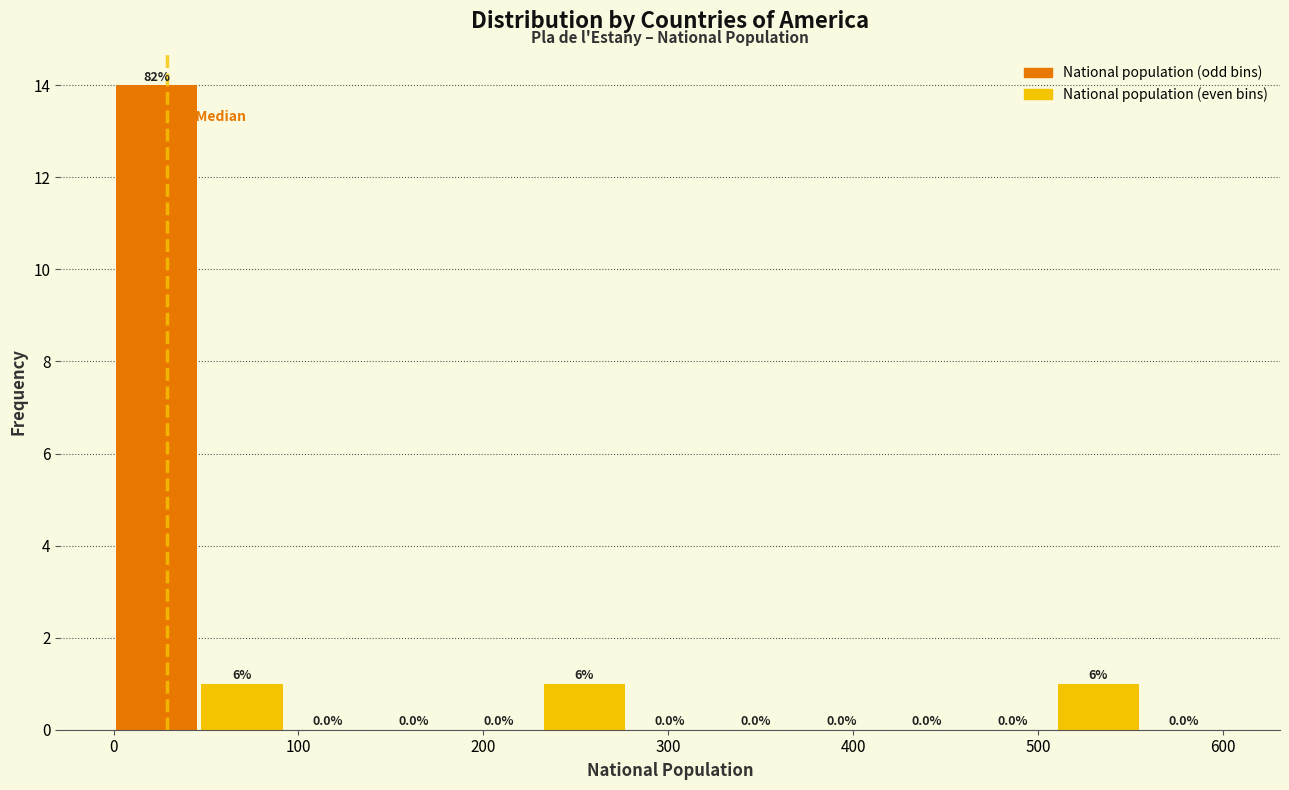

Over which range of the x-axis is the bar tallest?

0 to 50